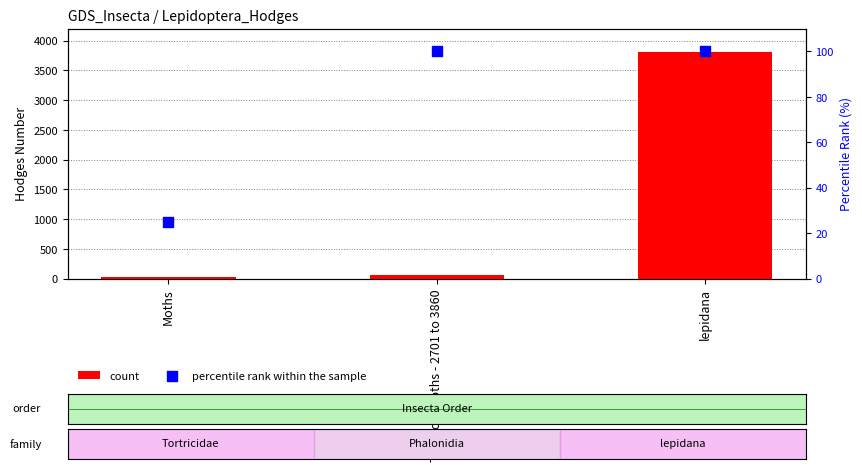

At how many categories does at least one series exceed 1867?

1